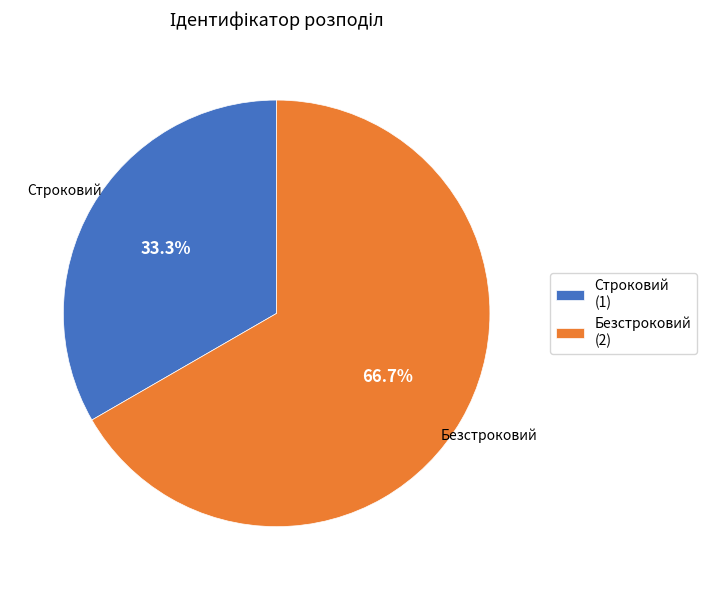

How many slices are in this pie chart?

2